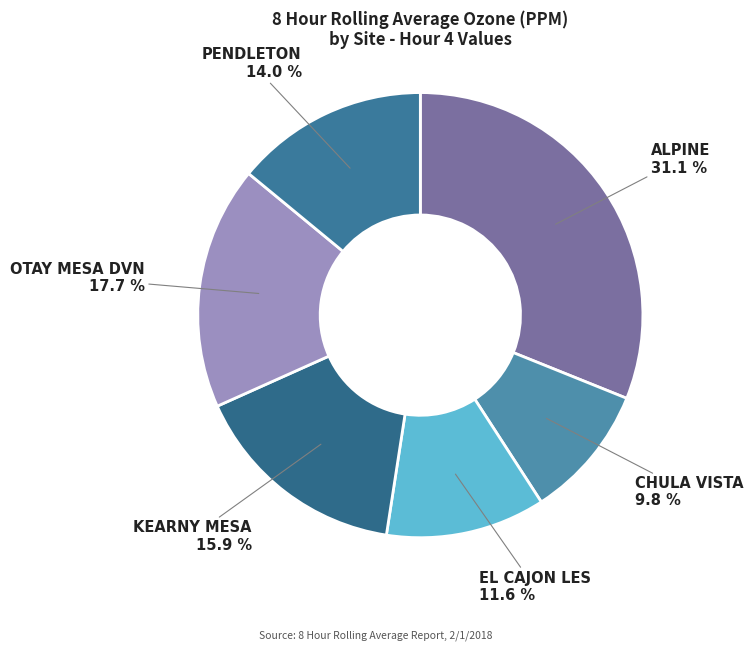

Is there any slice that represents more than half of the pie?

No